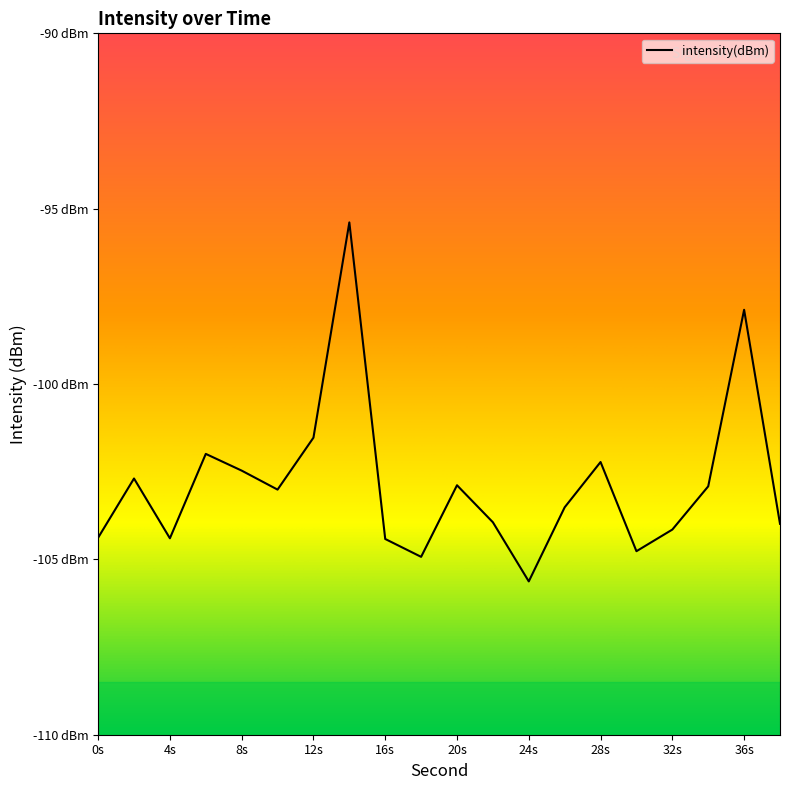

Does the chart display data point markers on the line(s)?

No